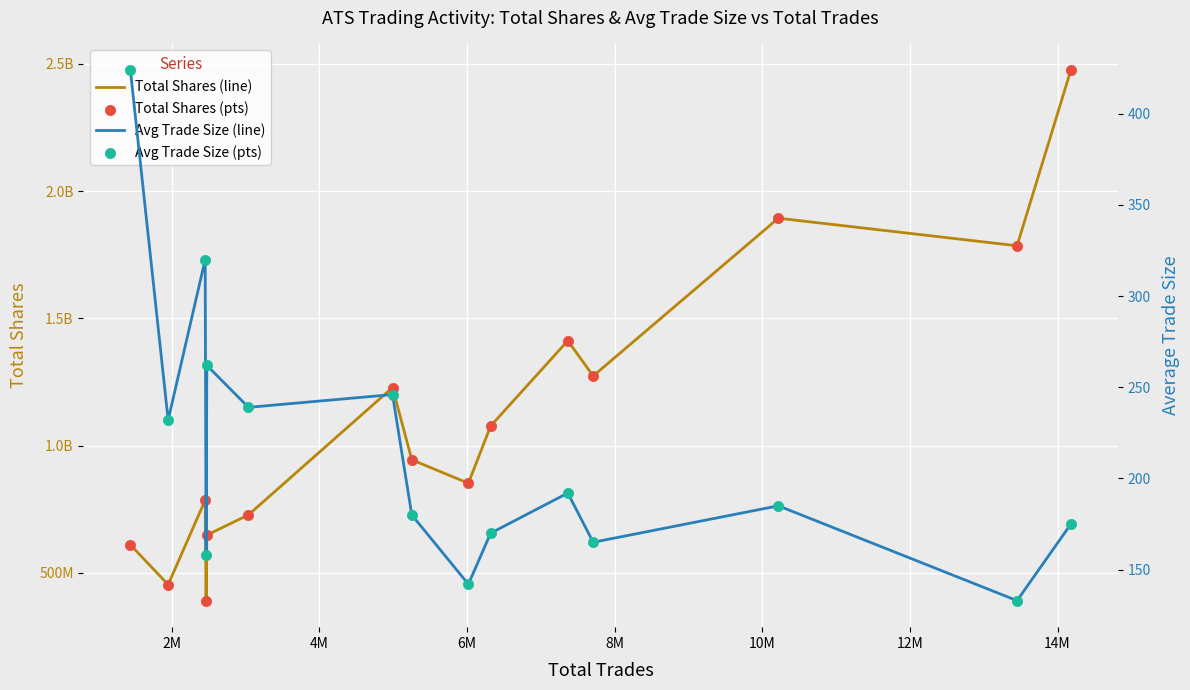

Which series has the widest spread of Y values?

Total Shares (line)